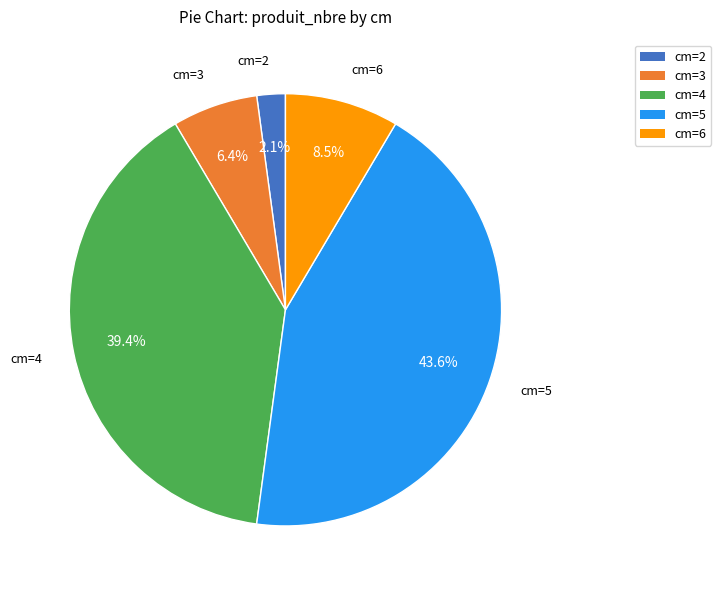

Which category has the smallest portion of the pie?

cm=2